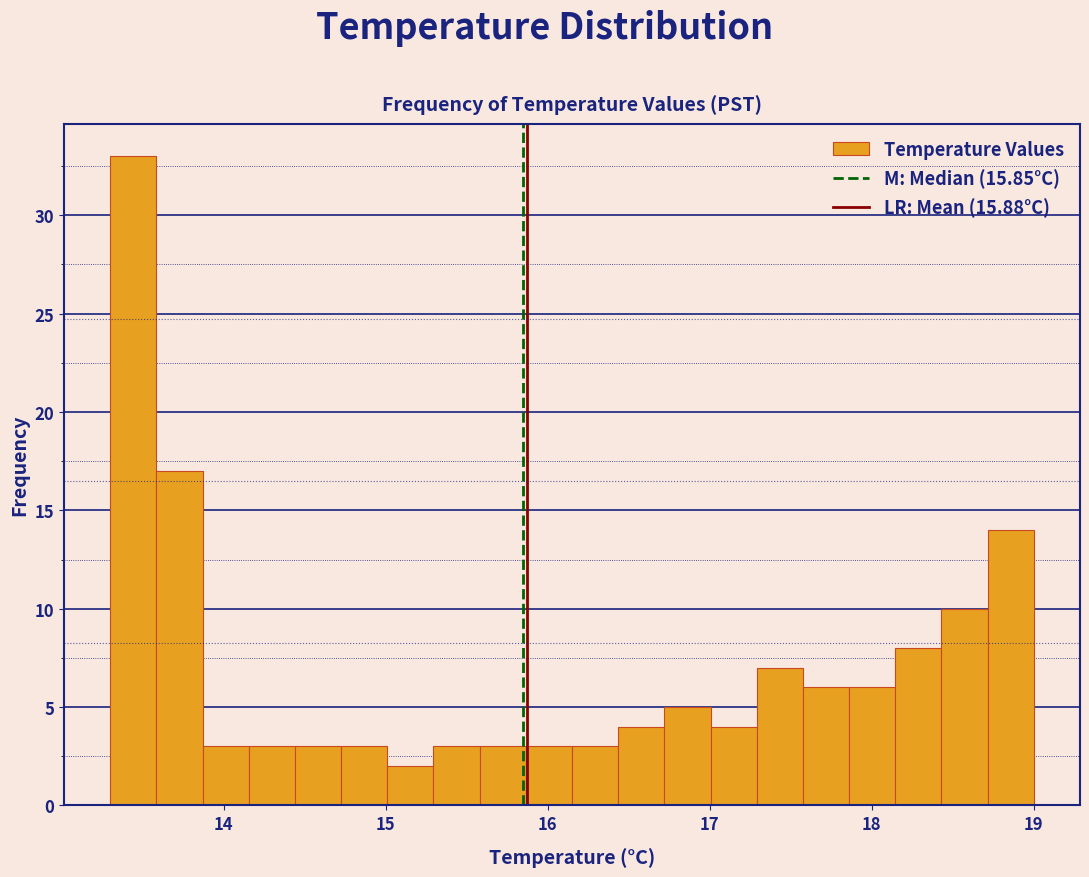

Read against the x-axis, roughly where is the centre of the tallest bar?

13.4